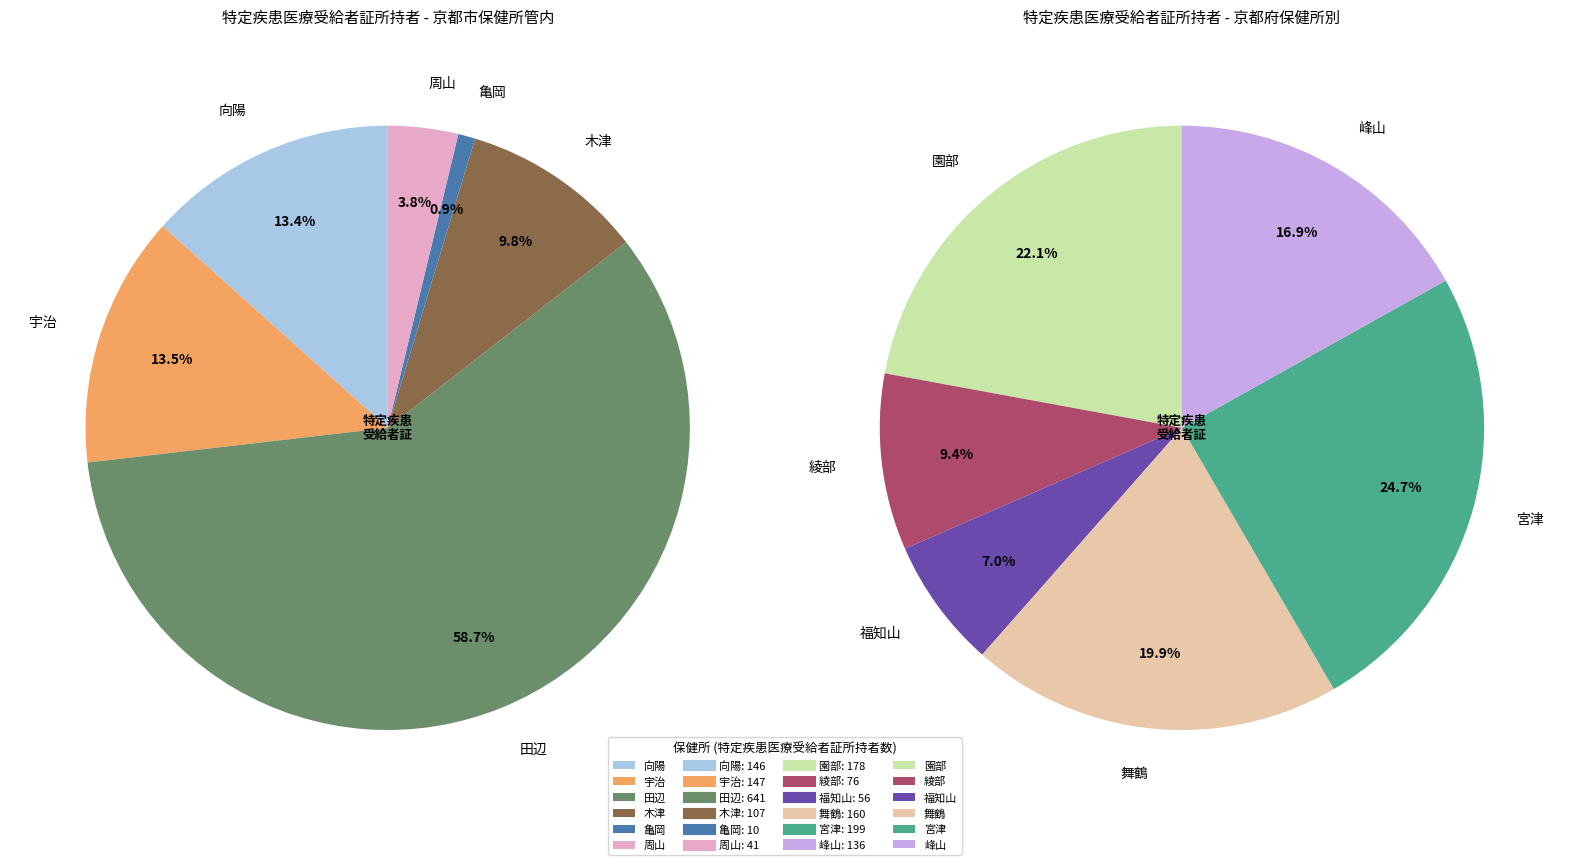

What is the largest slice in the pie chart?

田辺